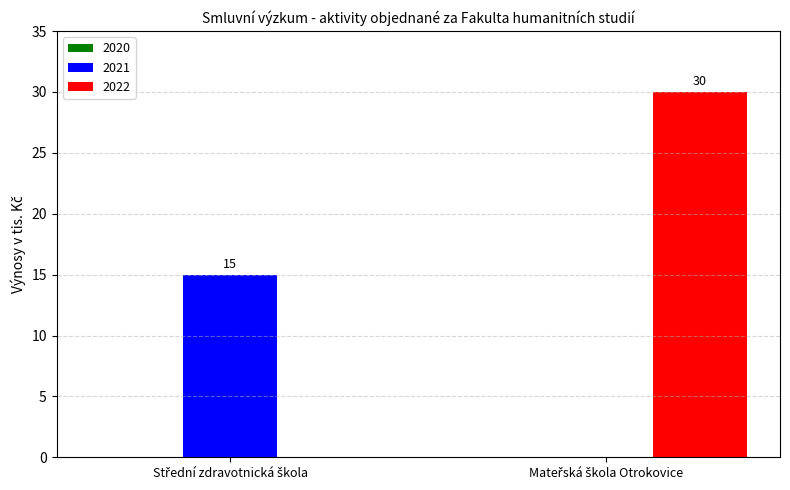

What is the maximum value for 2022?

30